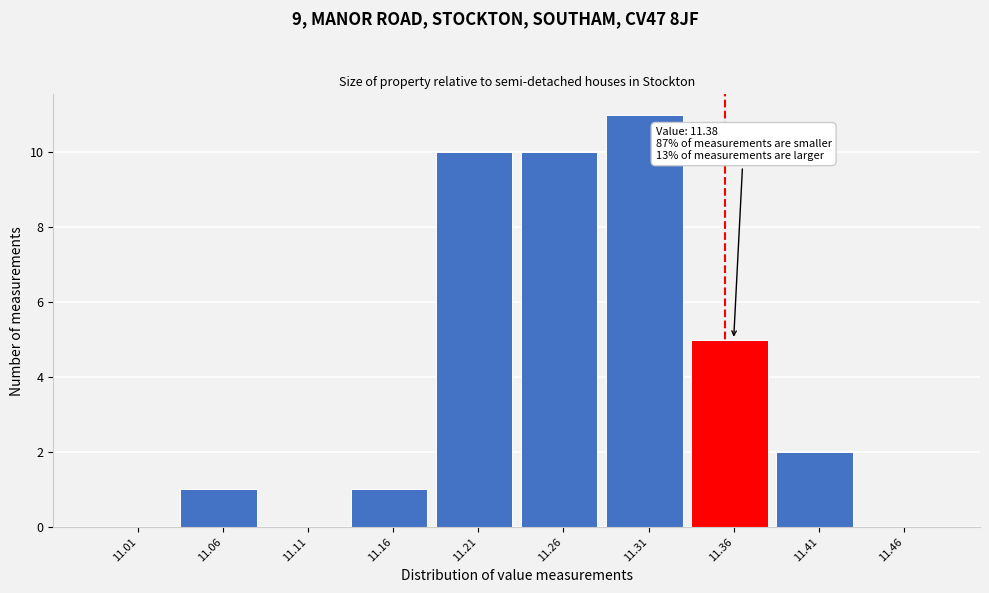

Reading right to left, list all the values displayed in this chart.

11.46=0	11.41=2	11.36=5	11.31=11	11.26=10	11.21=10	11.16=1	11.11=0	11.06=1	11.01=0